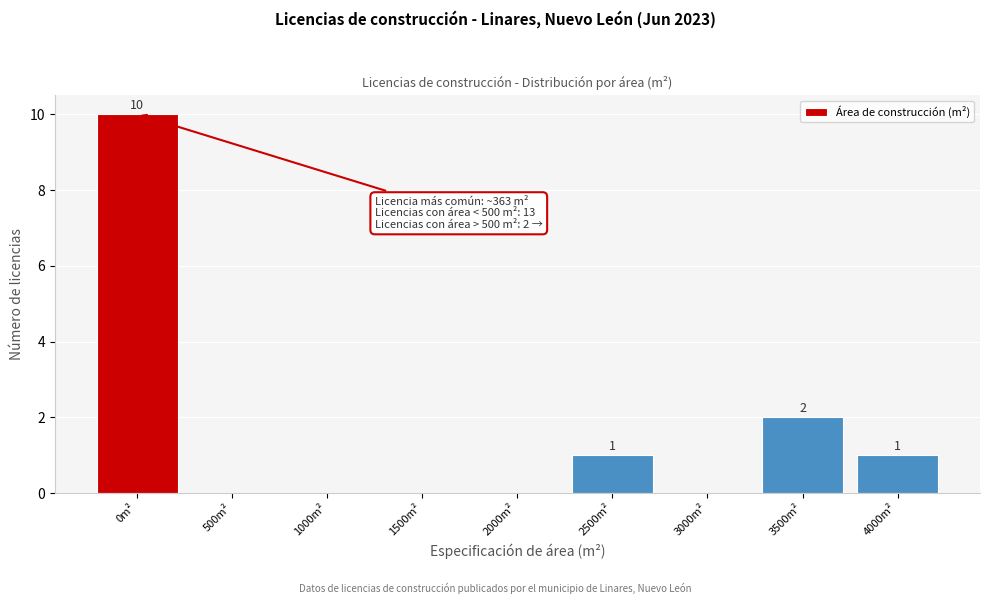

Reading right to left, transcribe all the data shown in this chart.

4000m²=1	3500m²=2	3000m²=0	2500m²=1	2000m²=0	1500m²=0	1000m²=0	500m²=0	0m²=10